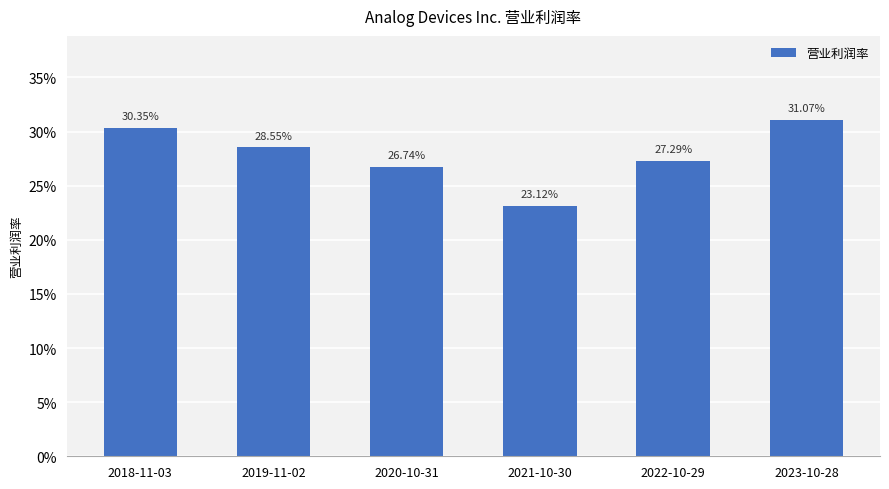

What is the label of the 1st bar from the right?

2023-10-28